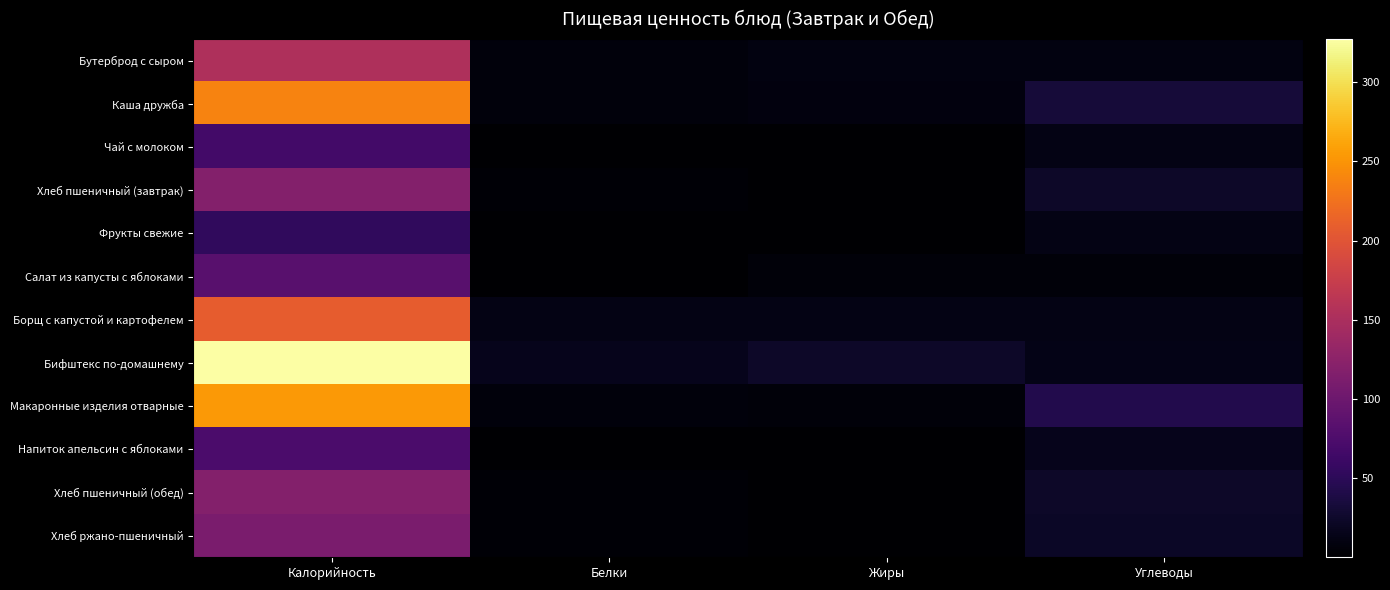

Which label corresponds to the smallest value in the chart?

Жиры